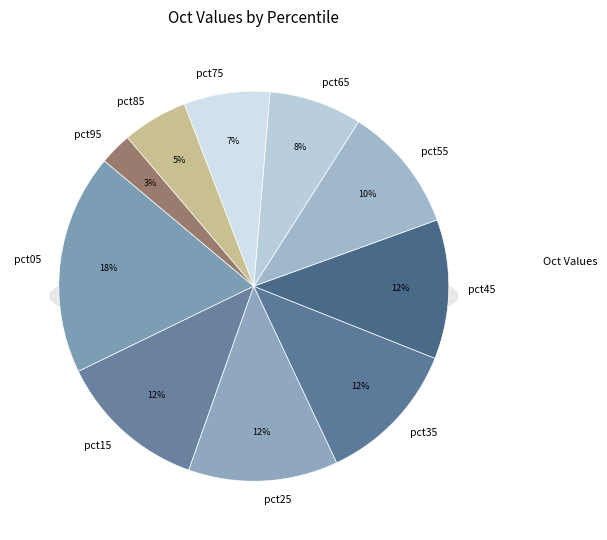

Rank the categories by value from lowest to highest.

pct95, pct85, pct75, pct65, pct55, pct45, pct35, pct15, pct25, pct05